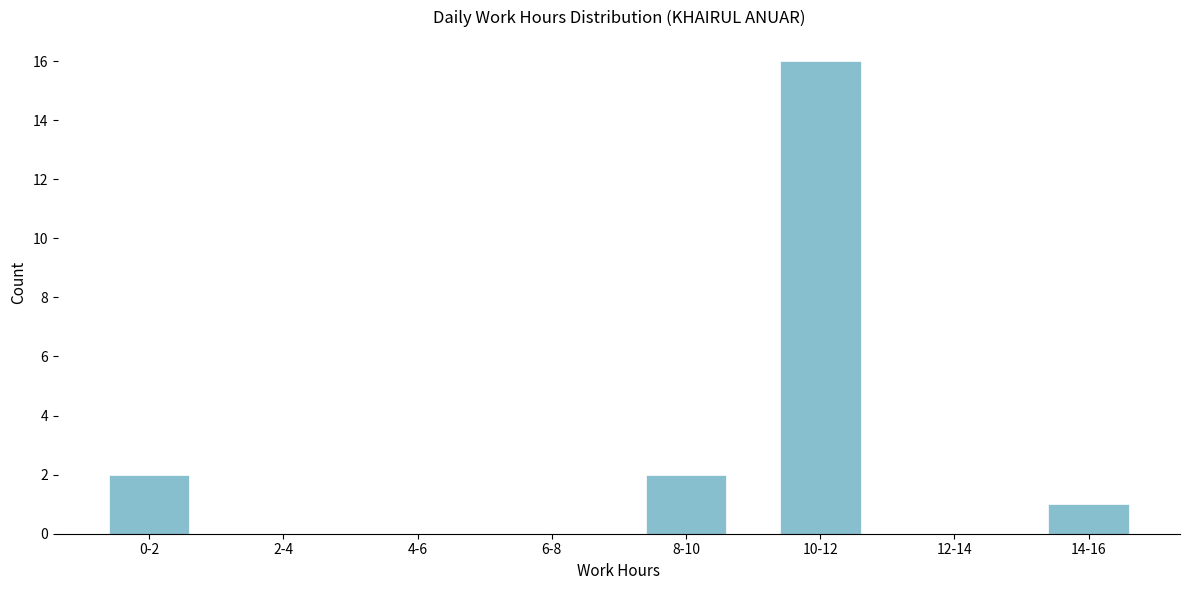

Reading left to right, extract all data points from this chart.

0-2=2	2-4=0	4-6=0	6-8=0	8-10=2	10-12=16	12-14=0	14-16=1